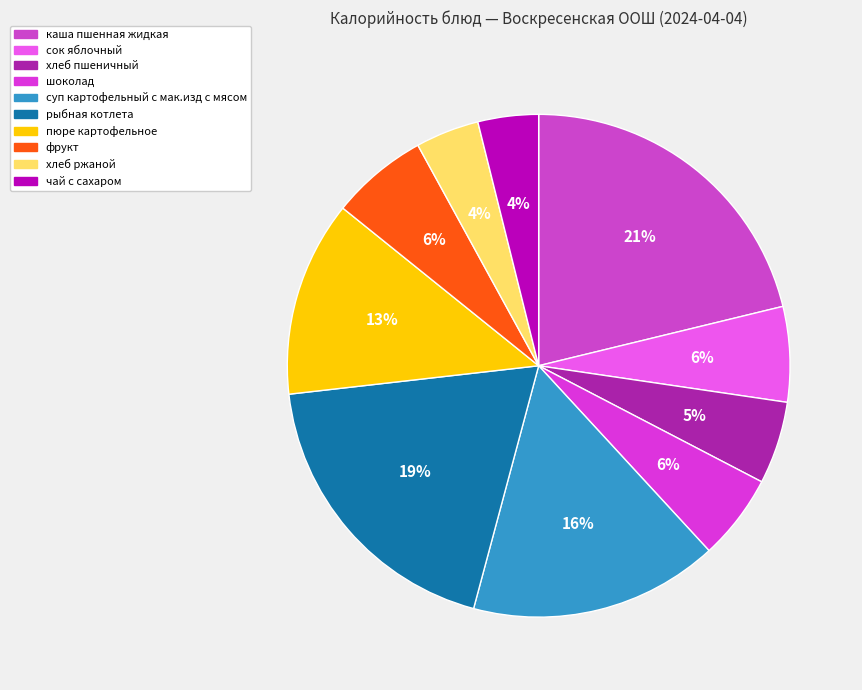

How many segments does this pie chart have?

10